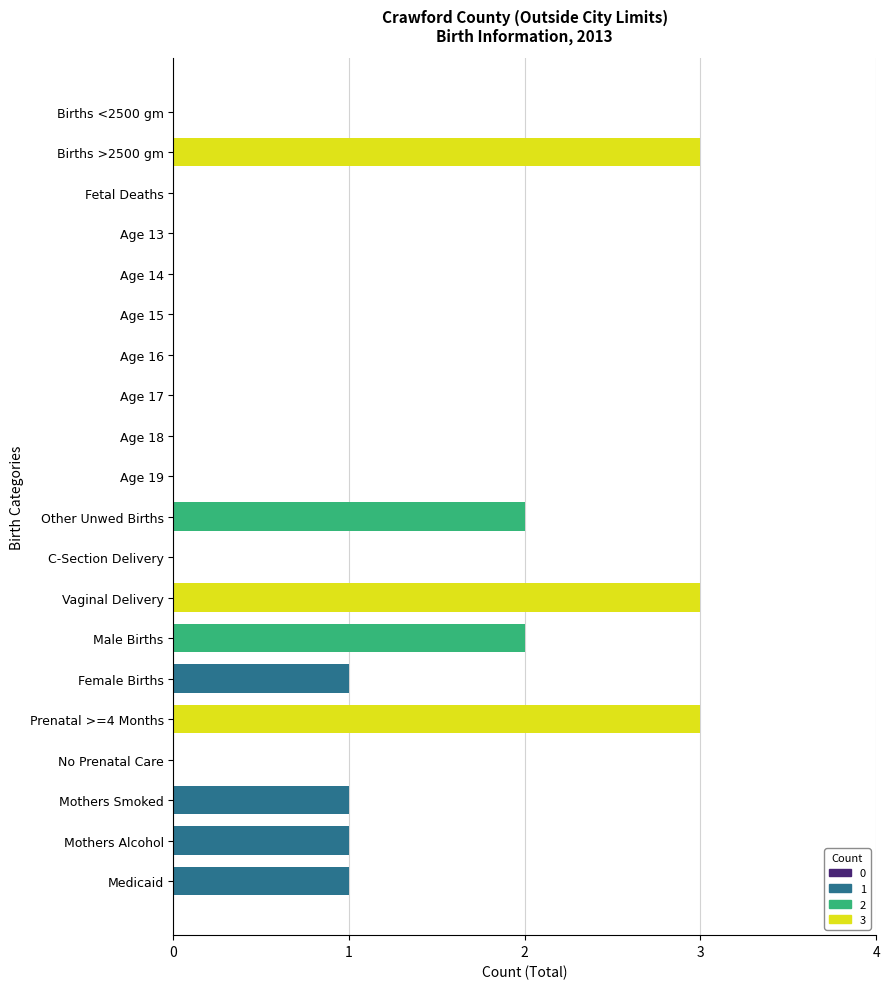

What is the greatest value displayed?

3